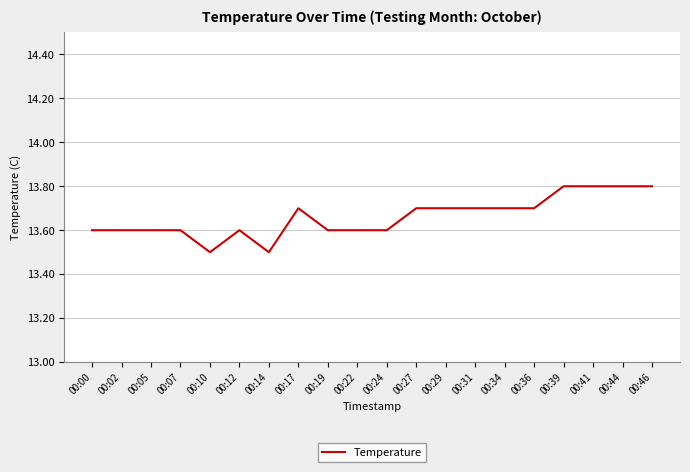

What is the change in value from 00:07 to 00:44?

+0.2